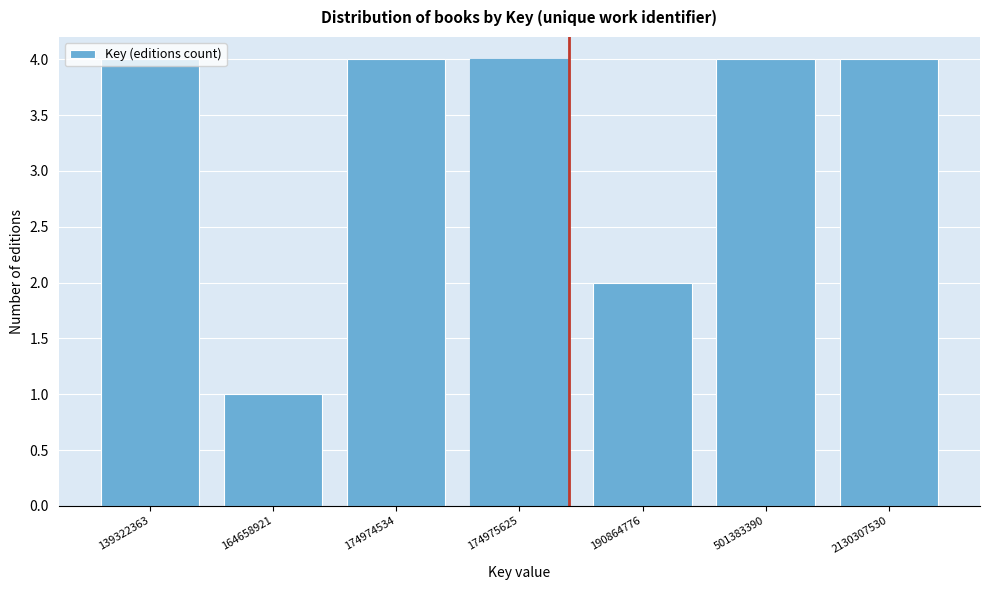

What is the value of the 5th bar from the left?

2